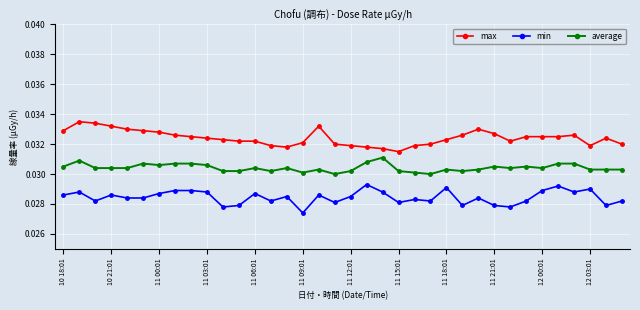

True or false: min has more than 1 interior local peaks.

True